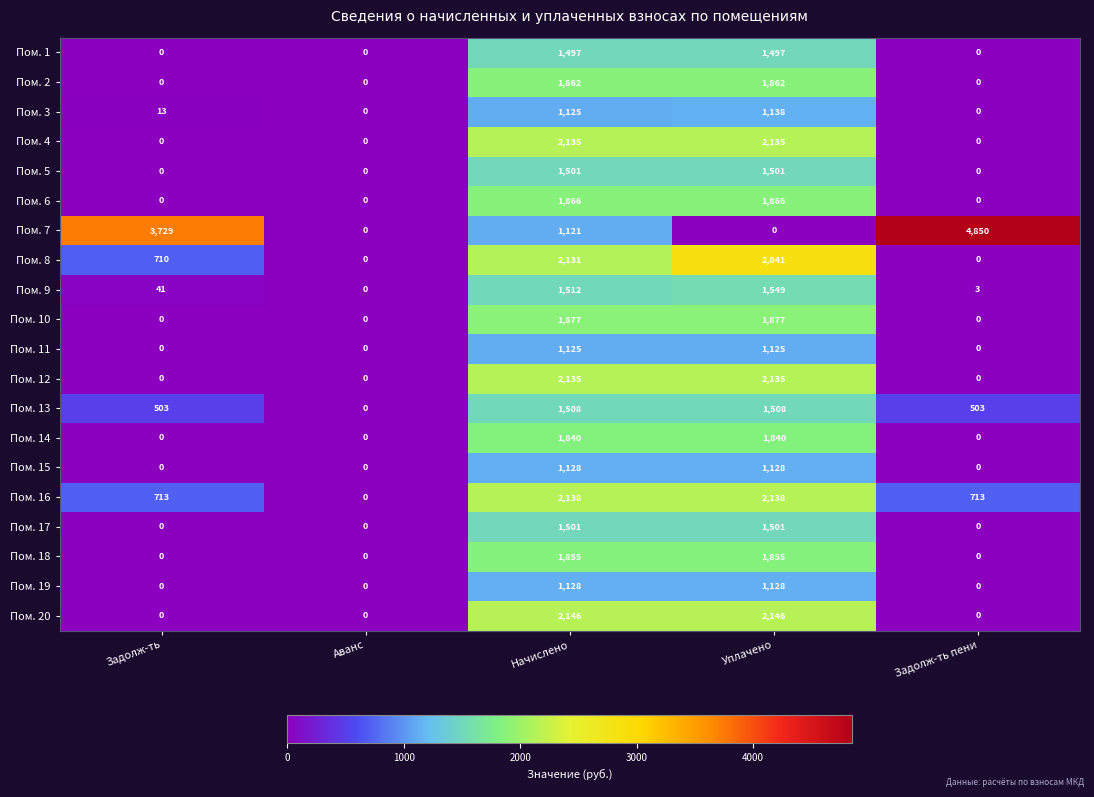

What is the sum of all Пом. 20 values?

4292